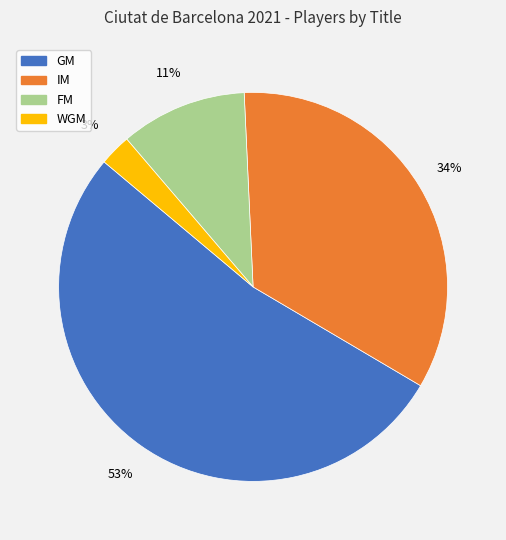

Combined, do GM and IM account for over 50%?

Yes